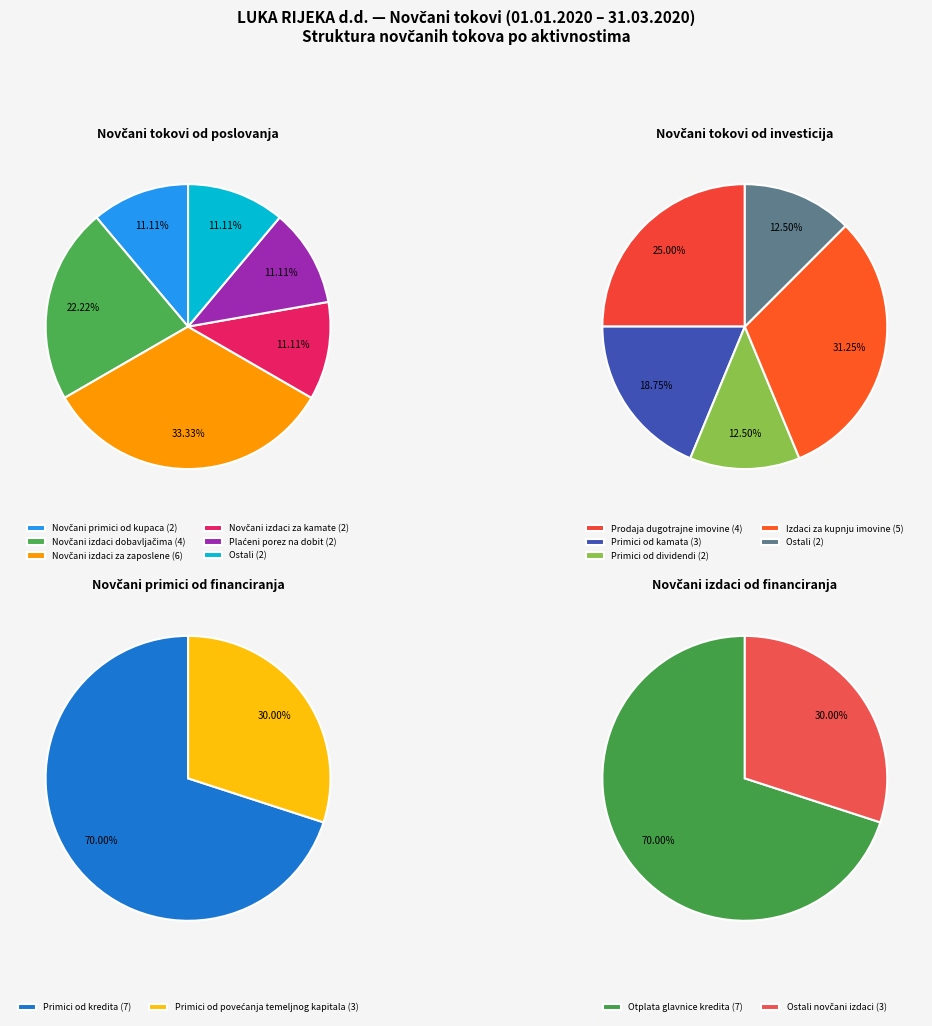

How much of the chart is everything except 3?

87.2%